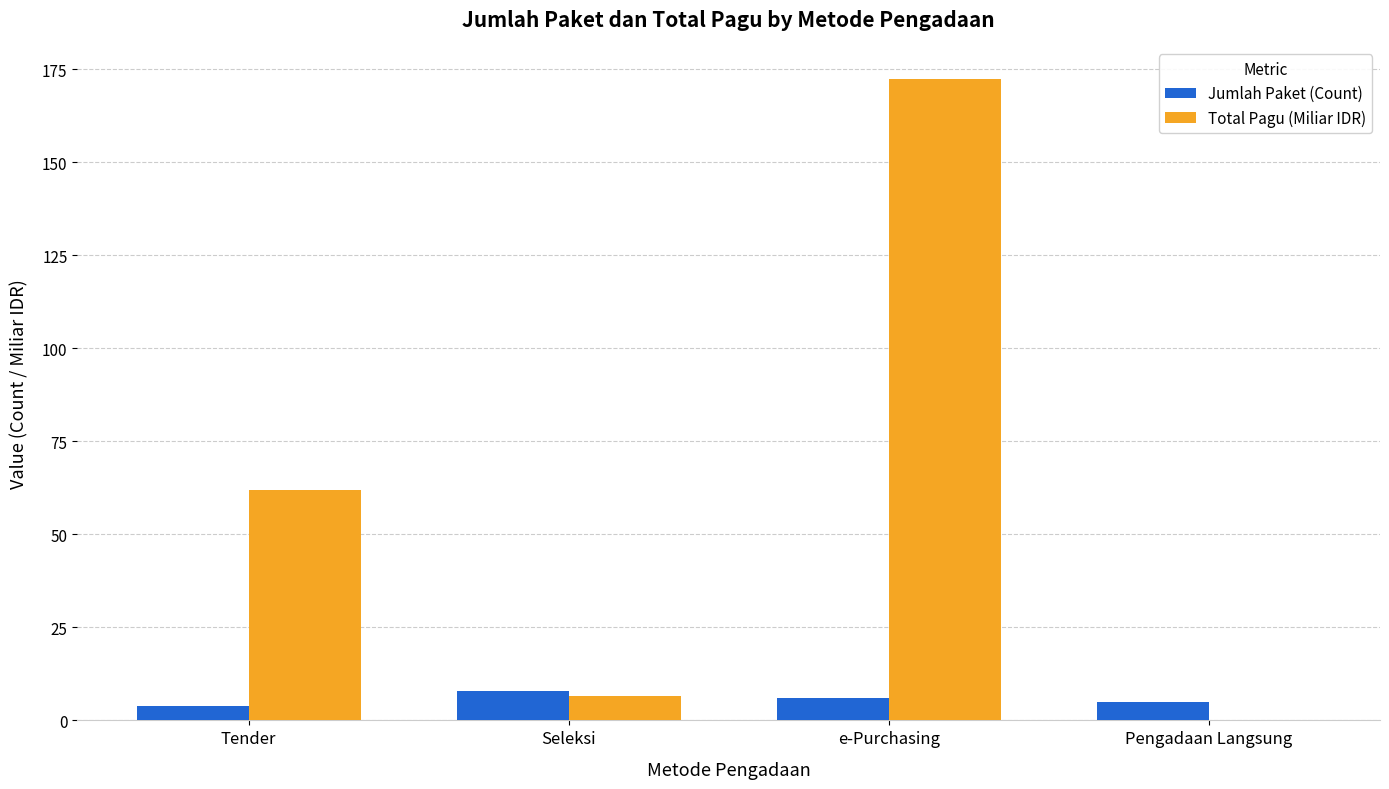

What is the total value across all series at Seleksi?

14.7